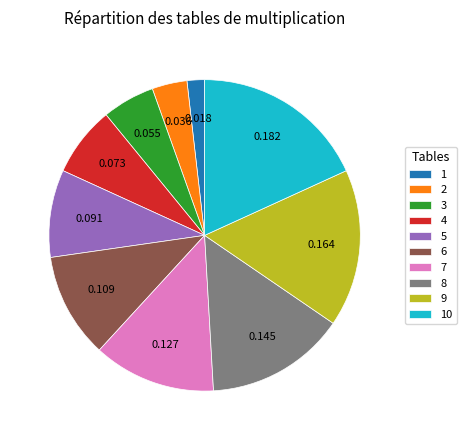

Is 7 the majority of the pie?

No